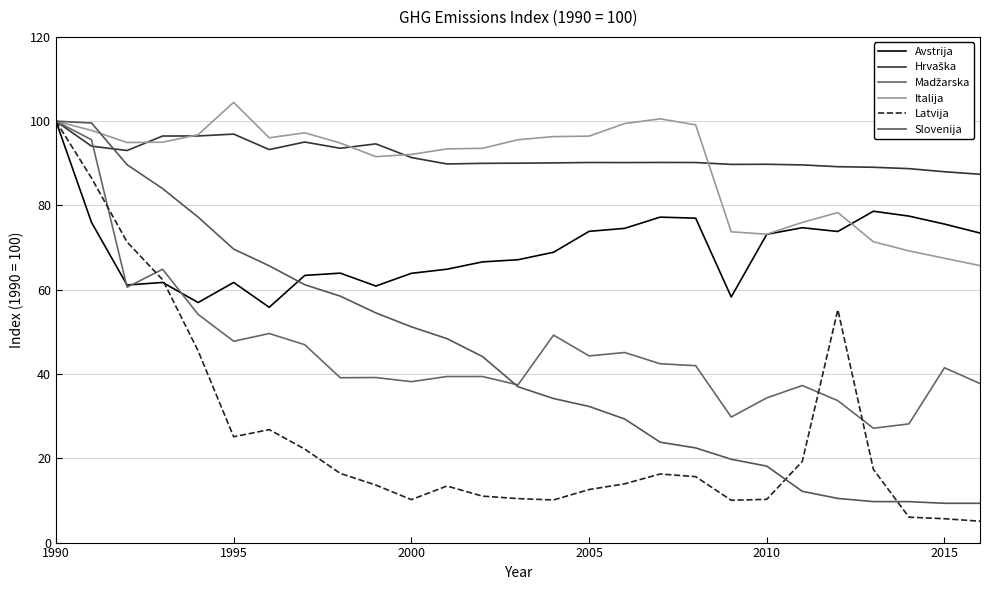

At which category is the sum across all series the highest?

1990